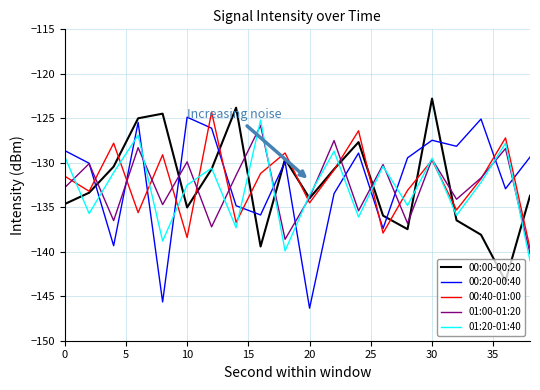

What is the minimum value for 00:40-01:00?

-139.6